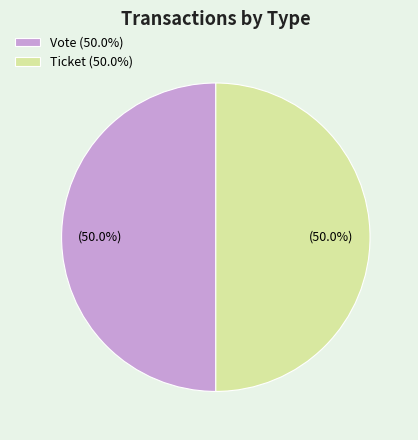

What is the ratio of the value at Ticket (50.0%) to the value at Vote (50.0%)?

1.0